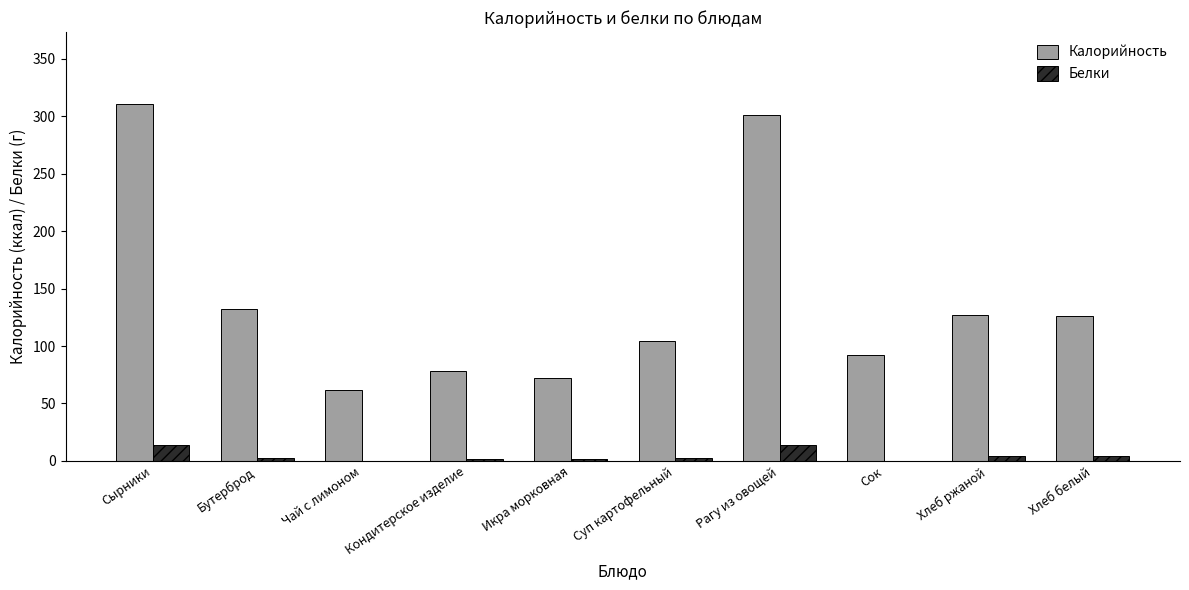

What is the approximate value of Белки at Рагу из овощей?

14.2